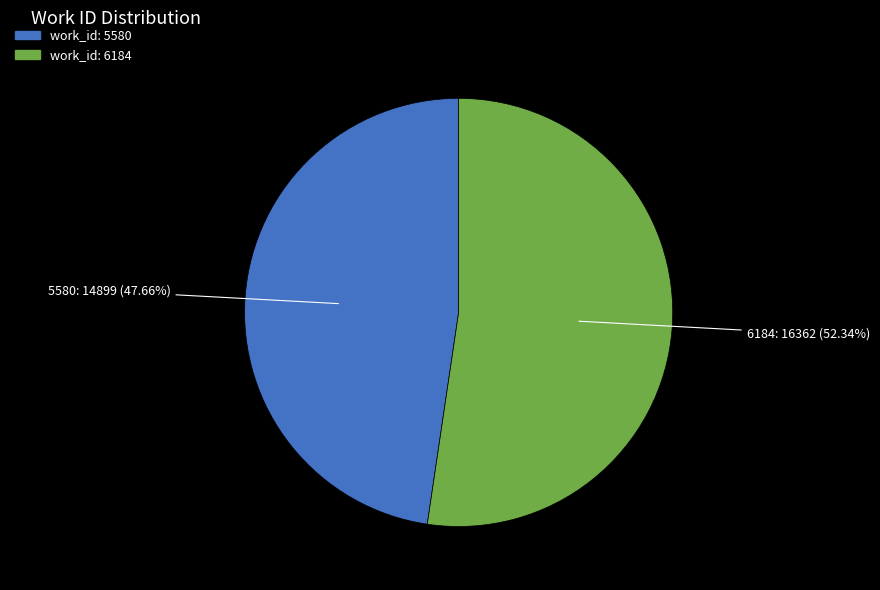

Combined, do work_id: 5580 and work_id: 6184 account for over 50%?

Yes